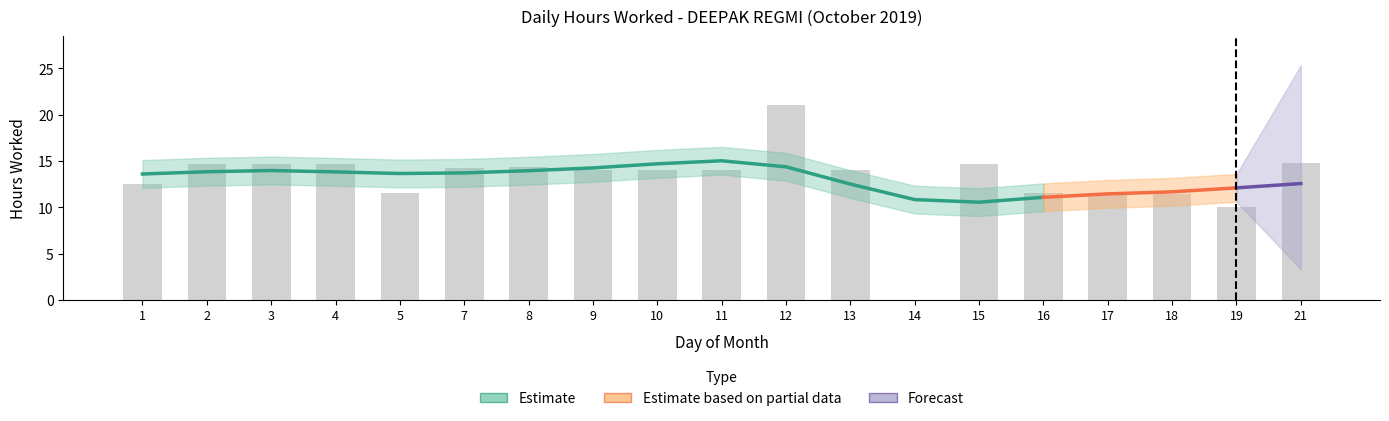

Approximately how many times larger is the value at 19 compared to 9?

0.7